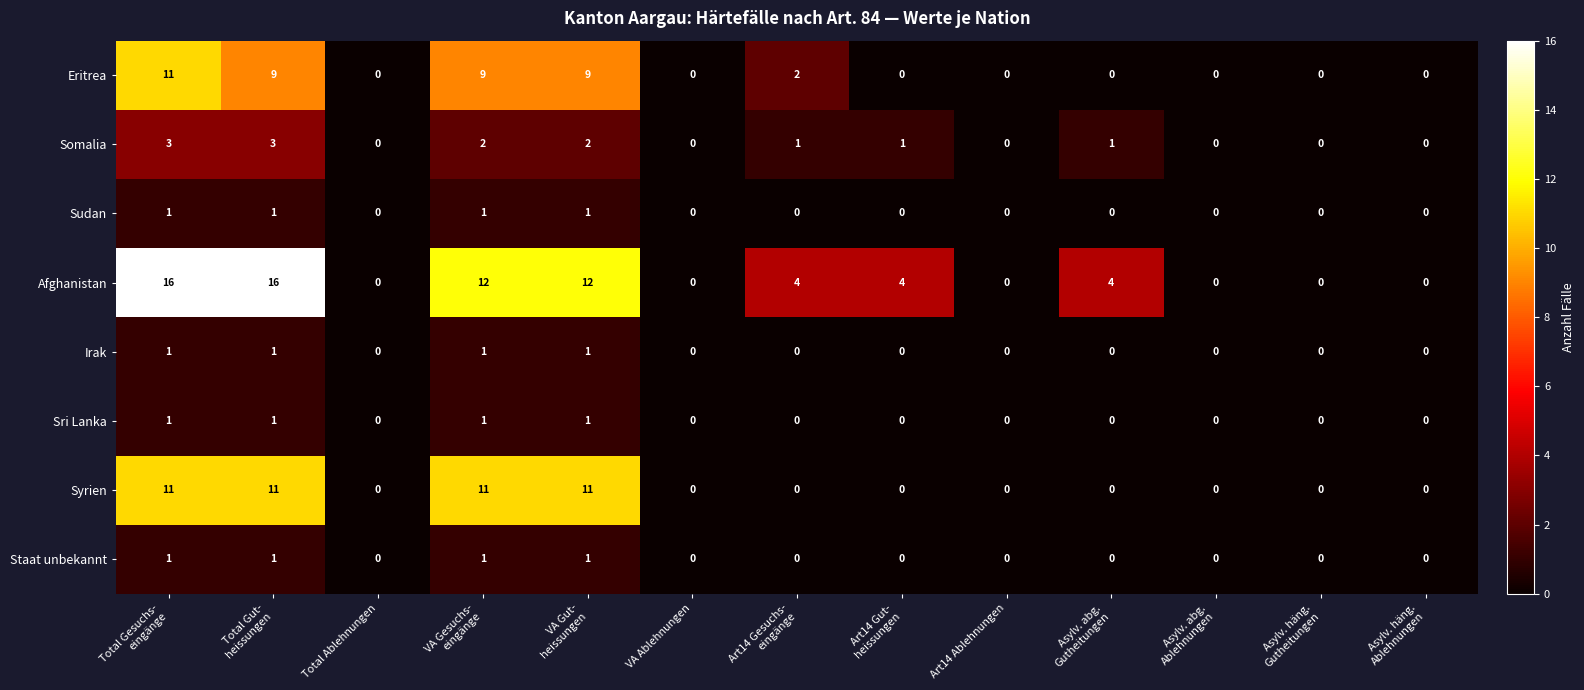

Which series has the largest total across all categories?

Afghanistan